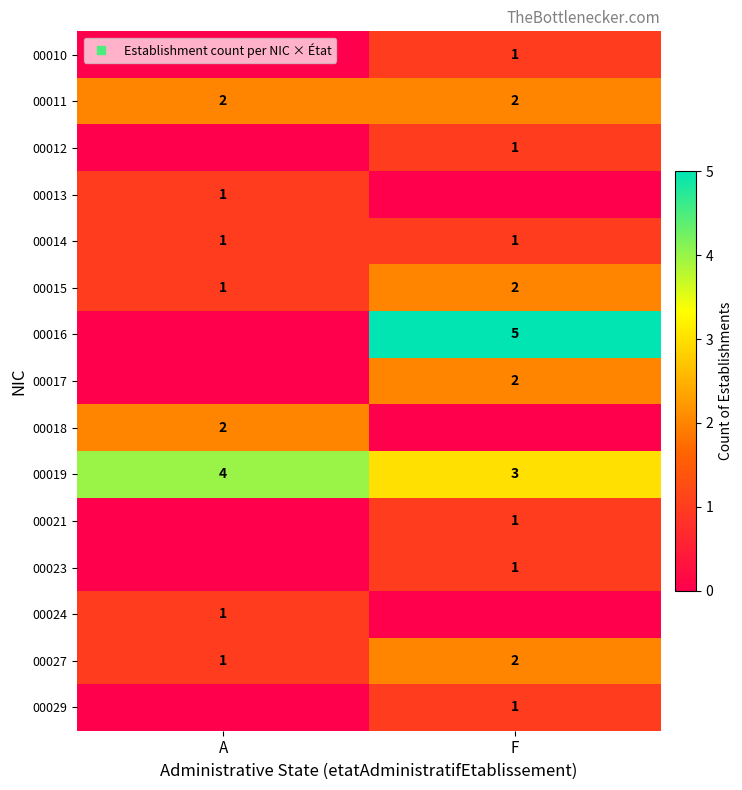

At which category is the sum across all series the highest?

F